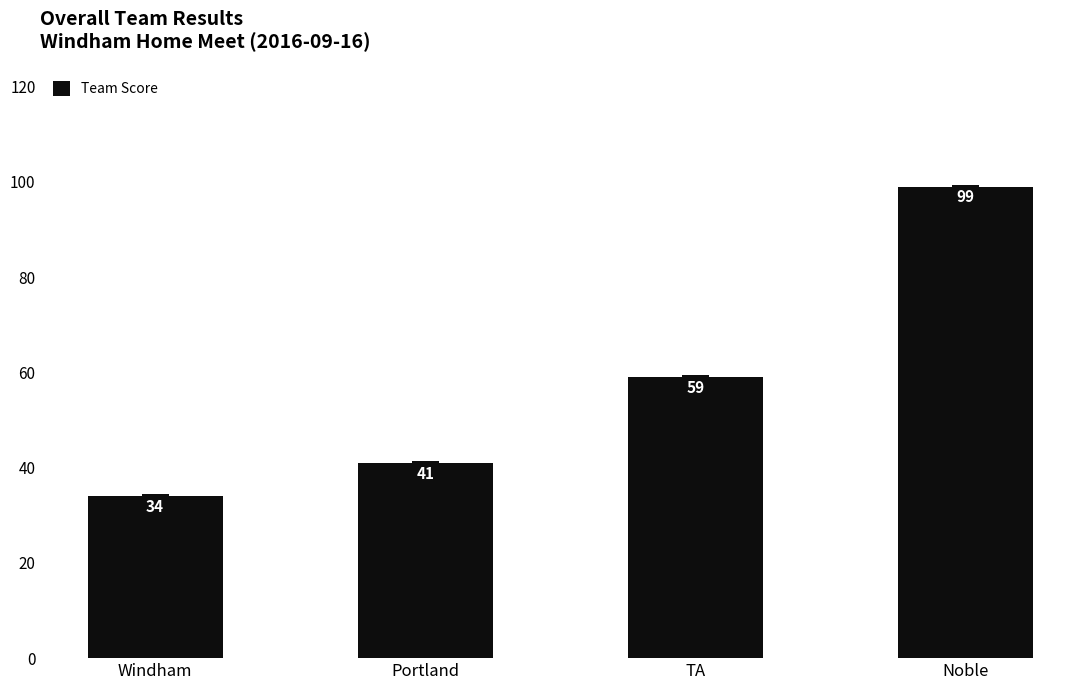

Reading left to right, list all the values displayed in this chart.

34	41	59	99